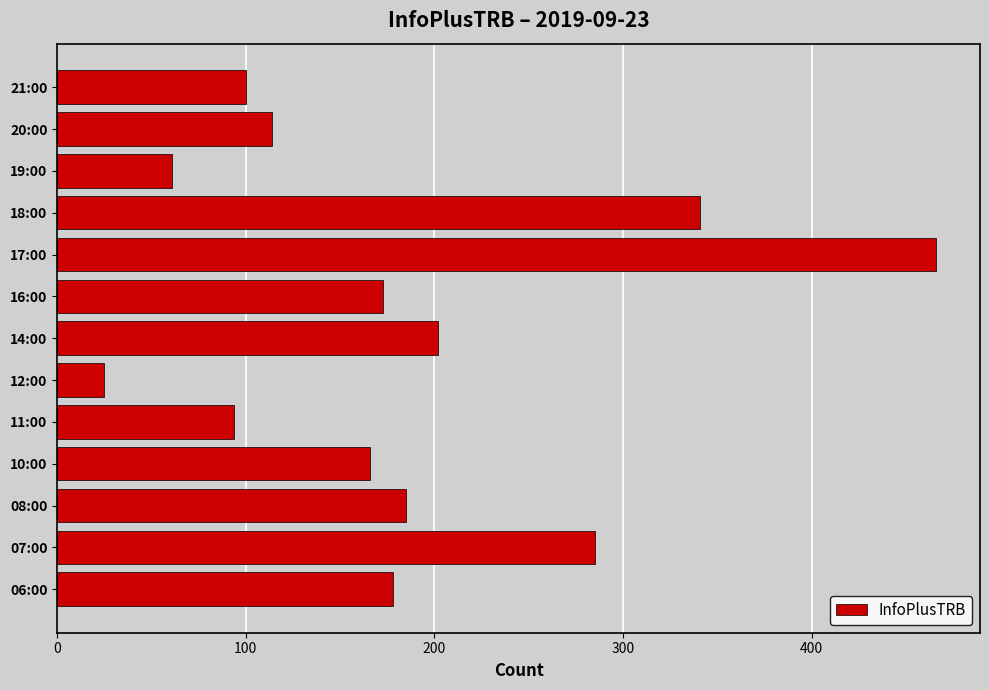

What is the change in value from 07:00 to 21:00?

-185